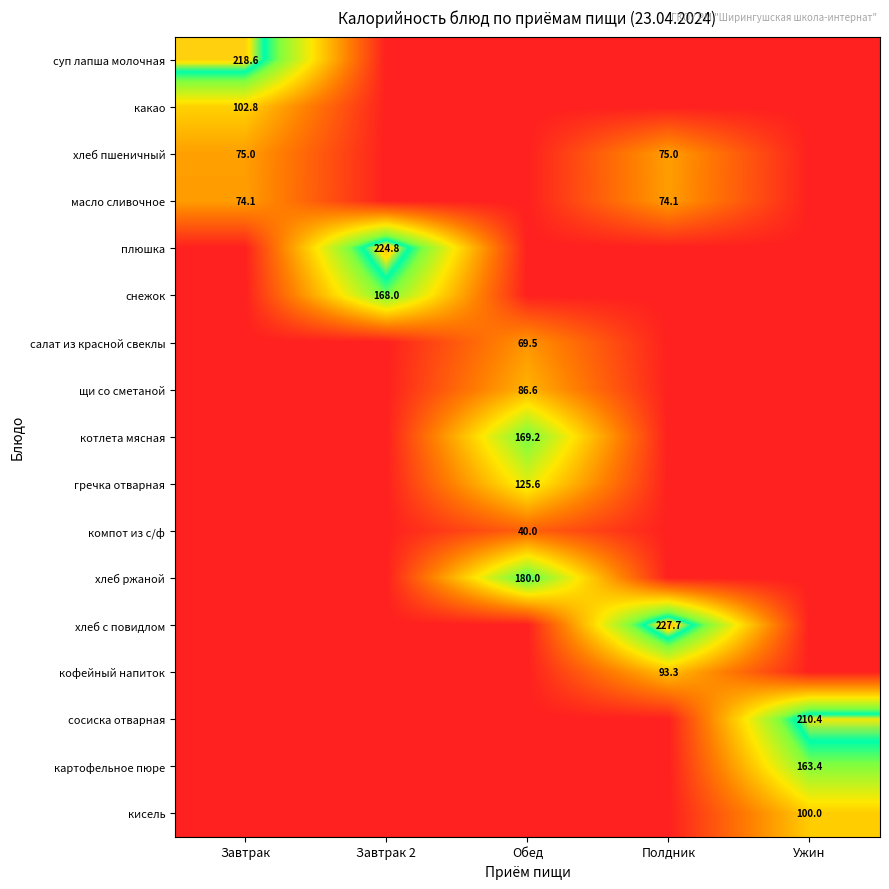

True or false: хлеб пшеничный has a value of 133.3 at Полдник.

False